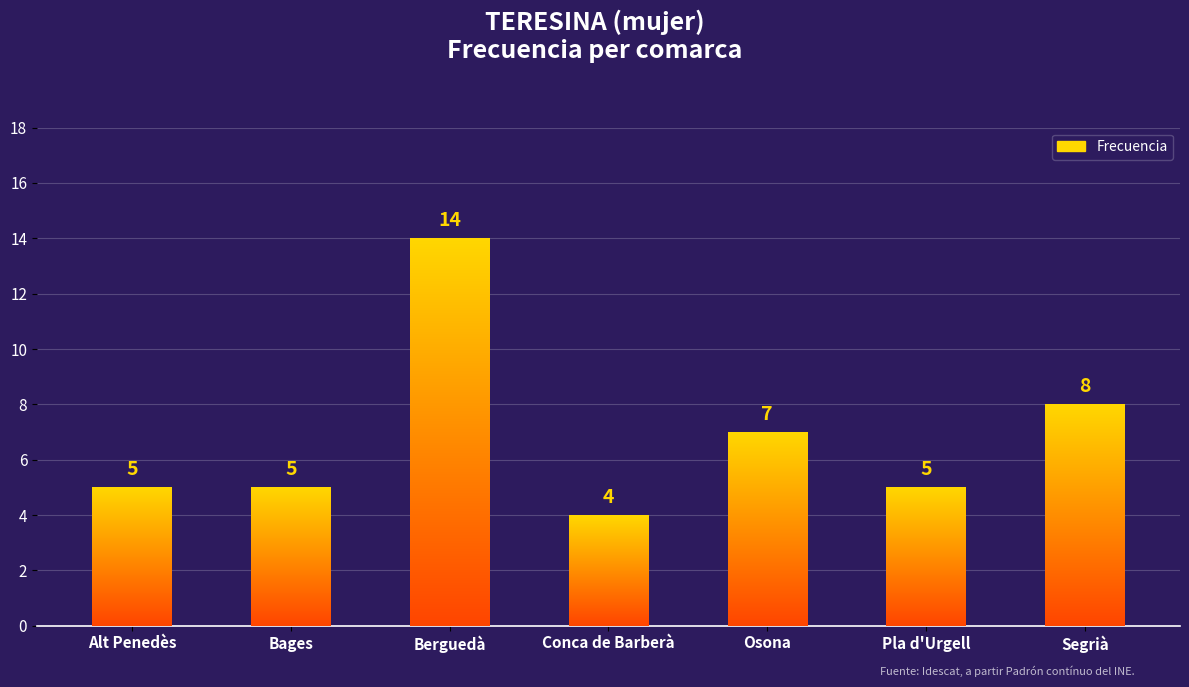

What position from the left is Berguedà?

3